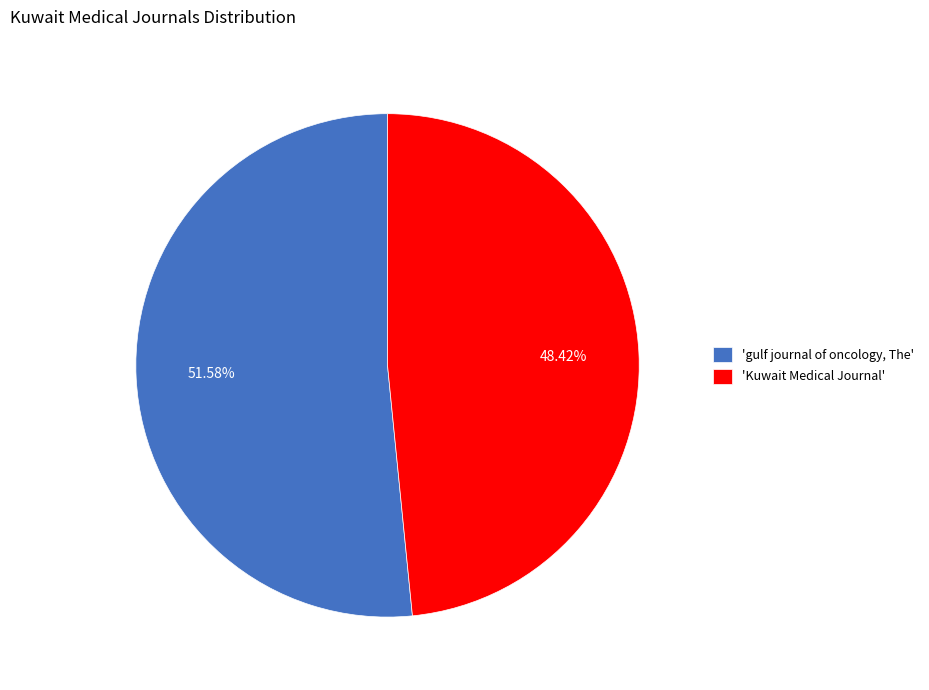

Combined, do 'Kuwait Medical Journal' and 'gulf journal of oncology, The' account for over 50%?

Yes